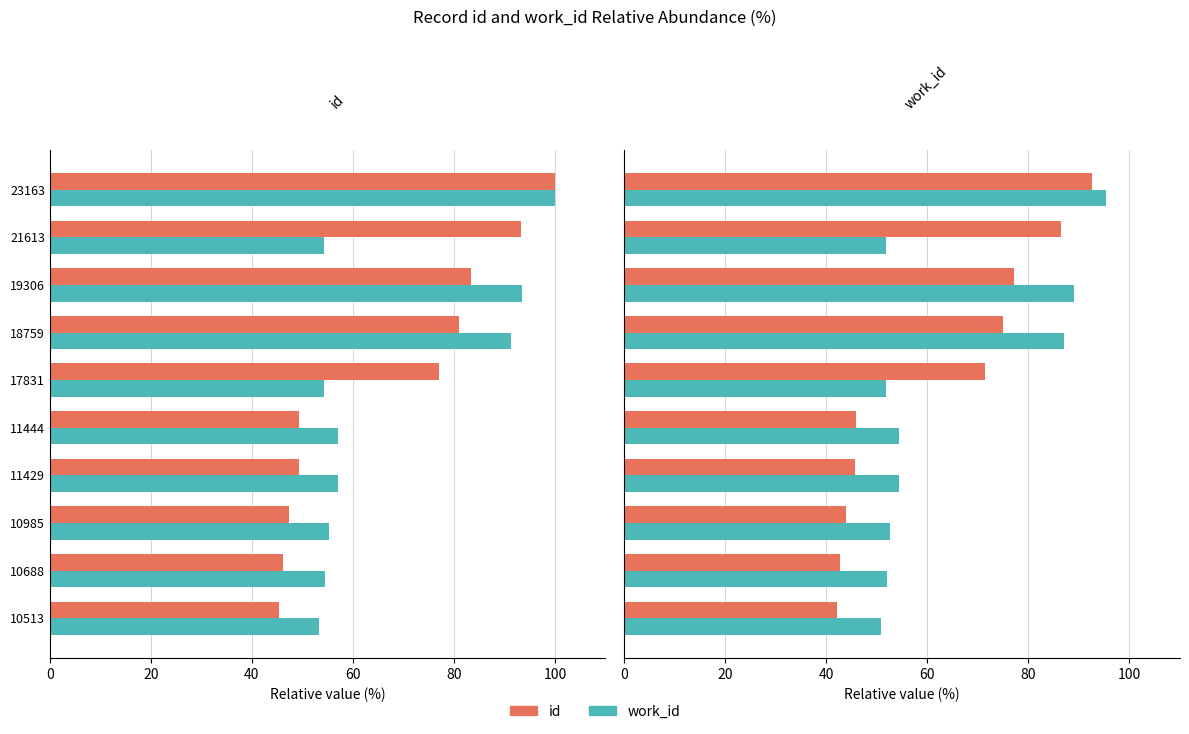

Does the chart contain stacked bars?

No